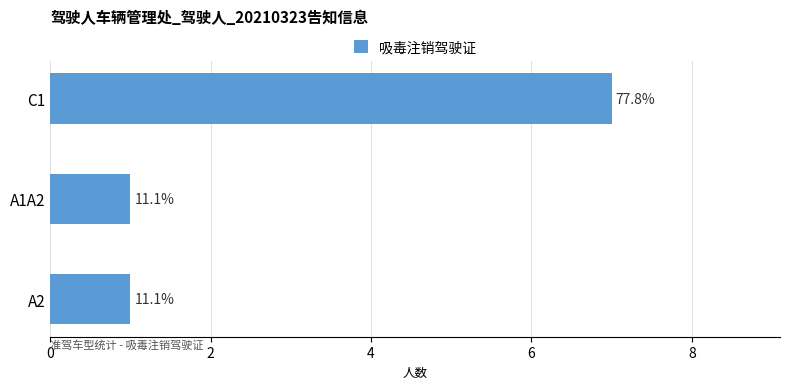

Does the chart contain any negative values?

No